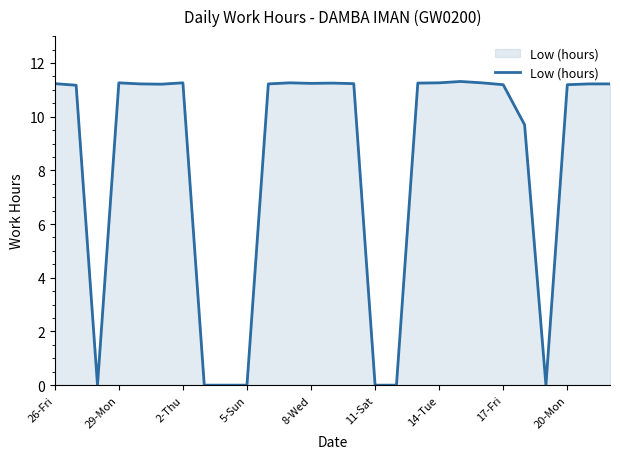

What is the difference between the maximum and minimum values?

11.3